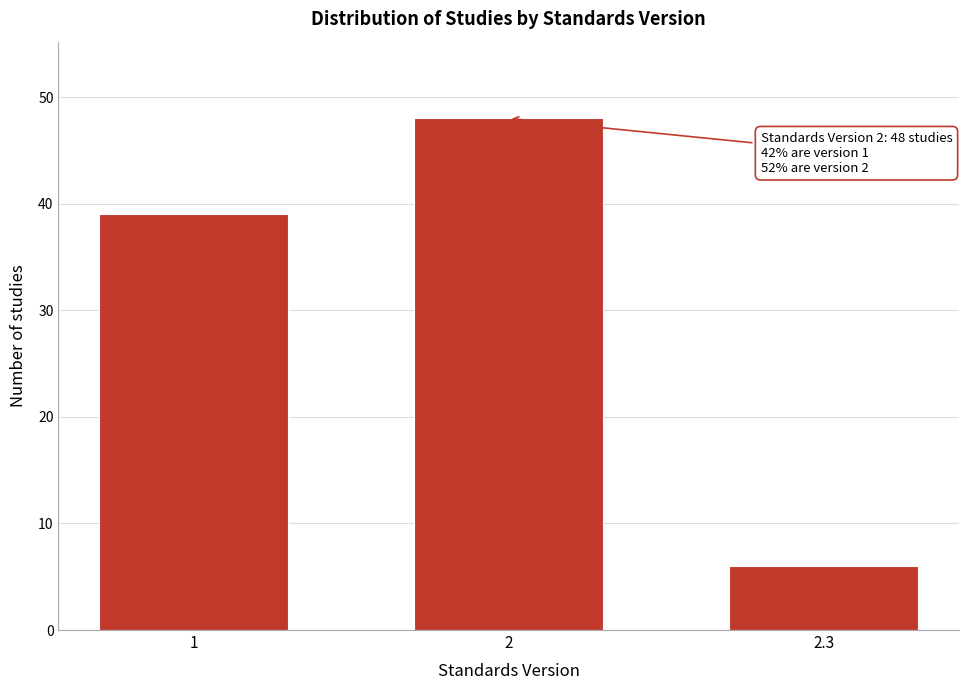

Reading right to left, list all the values displayed in this chart.

2.3=6	2=48	1=39